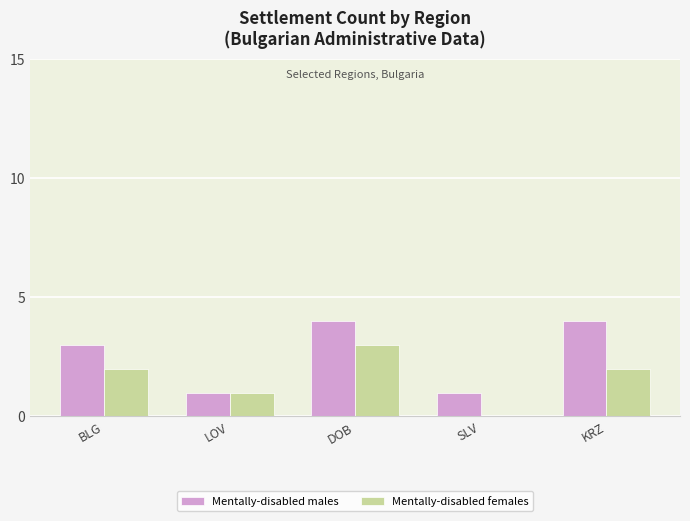

How many categories are shown in the chart?

5